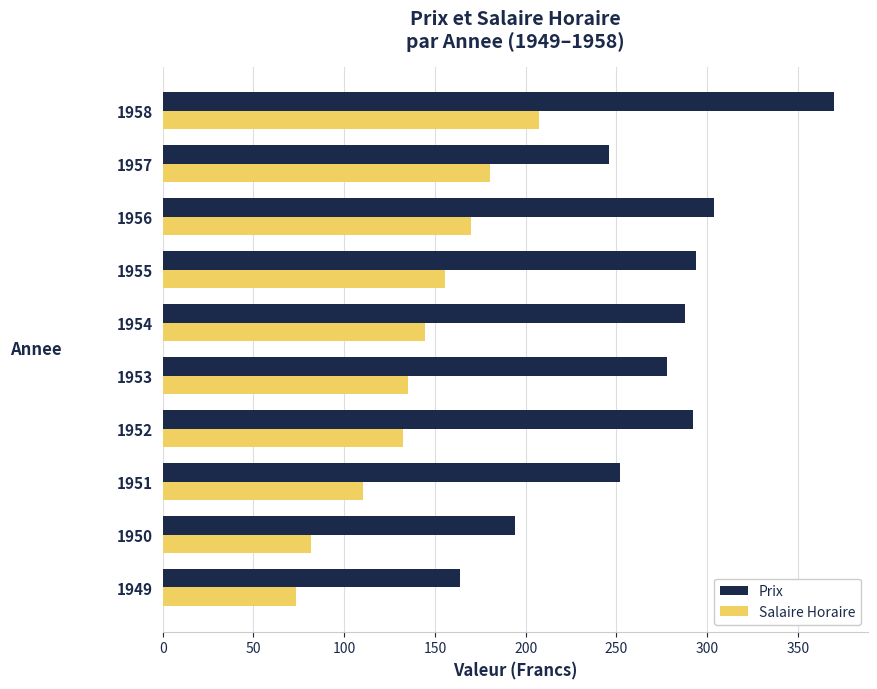

The value of Prix at 1956 is 304.0. True or false?

True